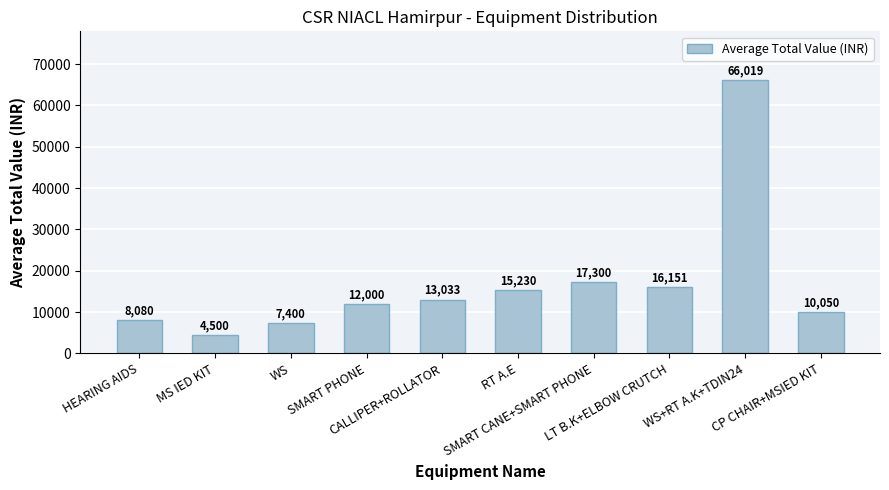

What is the greatest value displayed?

66019